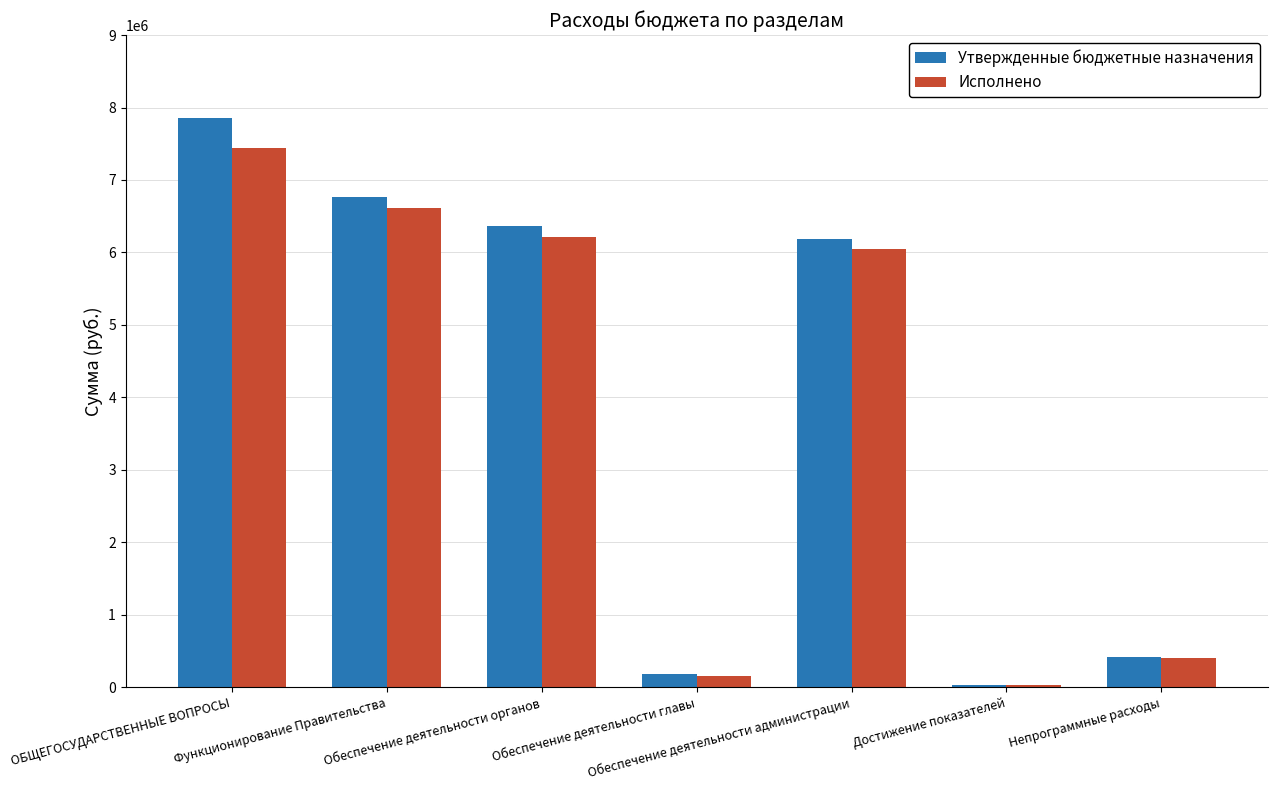

Which series changed the most between Функционирование Правительства and Непрограммные расходы?

Утвержденные бюджетные назначения